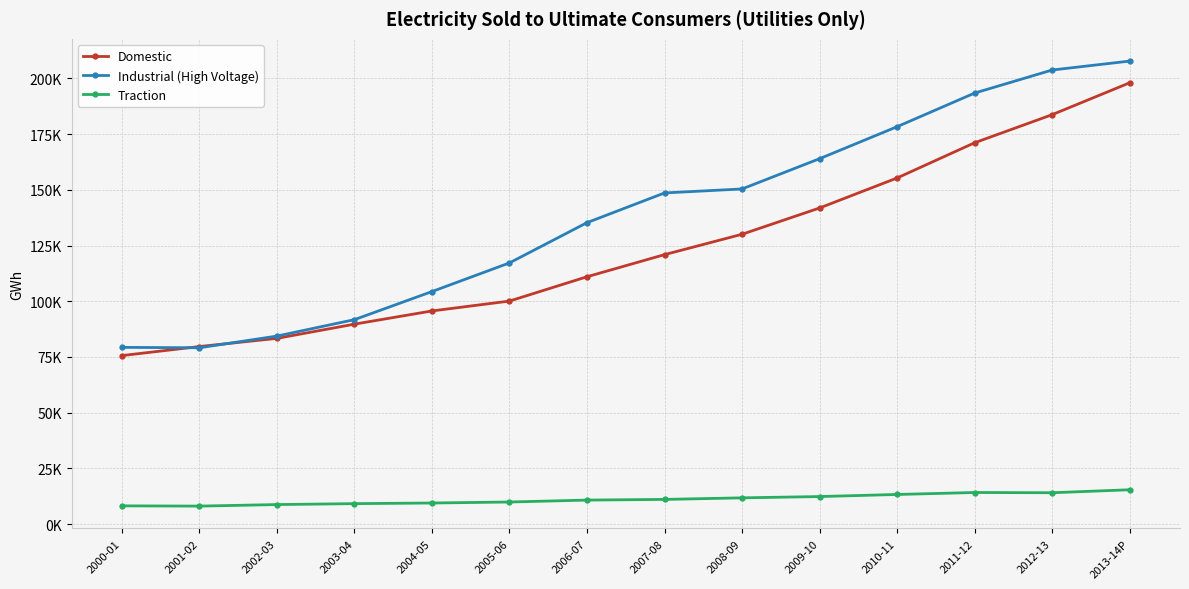

Does the chart display data point markers on the line(s)?

Yes